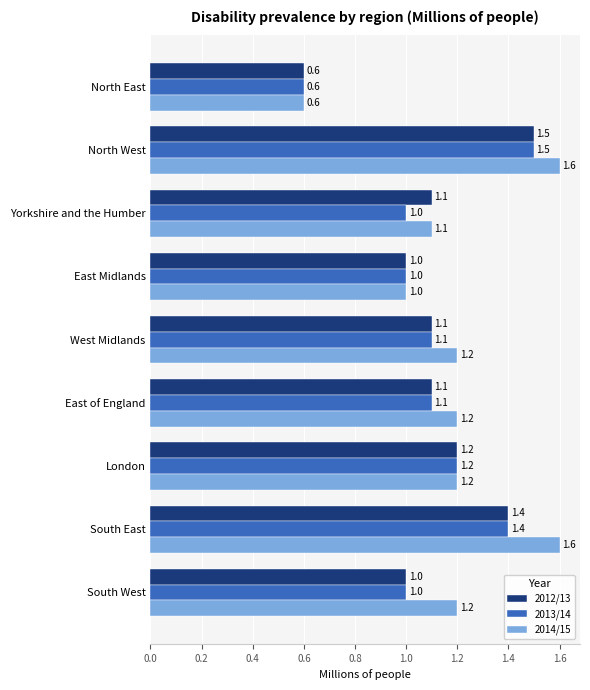

What is the total value across all series at South East?

4.4